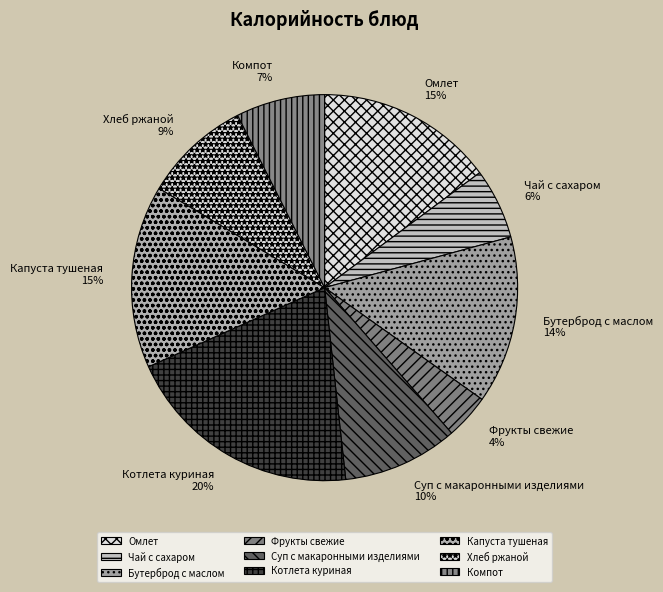

True or false: Чай с сахаром accounts for 19% of the total.

False